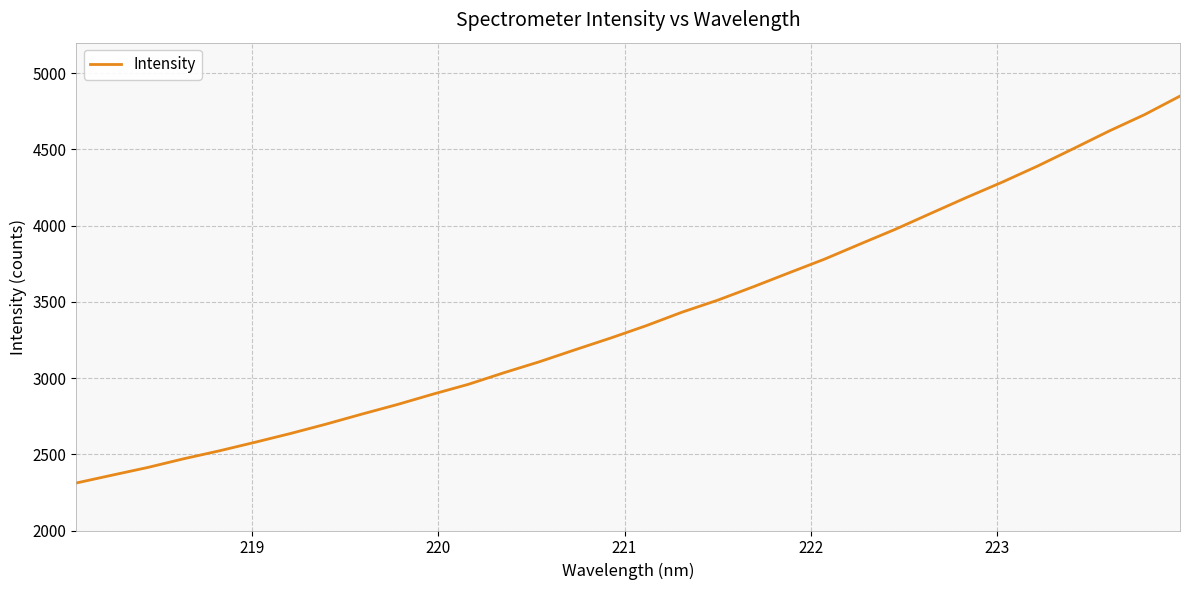

How many values are below 3343?

16